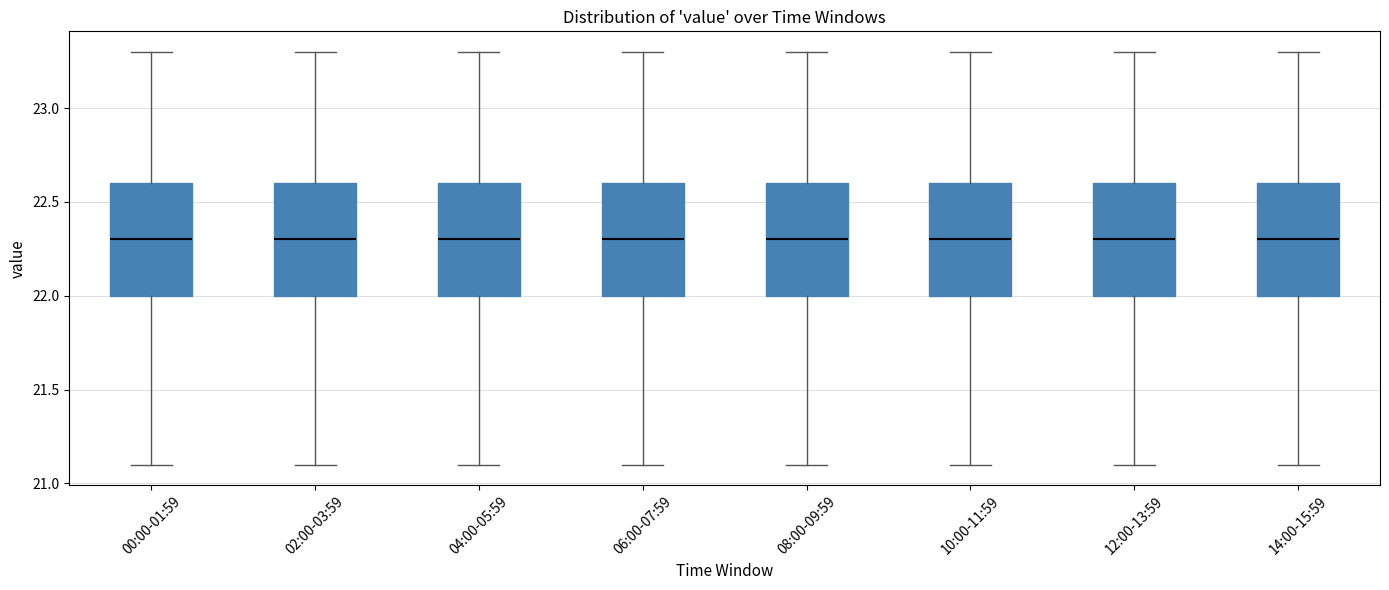

Where is the lower edge of the box for 08:00-09:59 on the y-axis? The values are not printed on the chart, so give them approximately, as read against the axis.

22.0